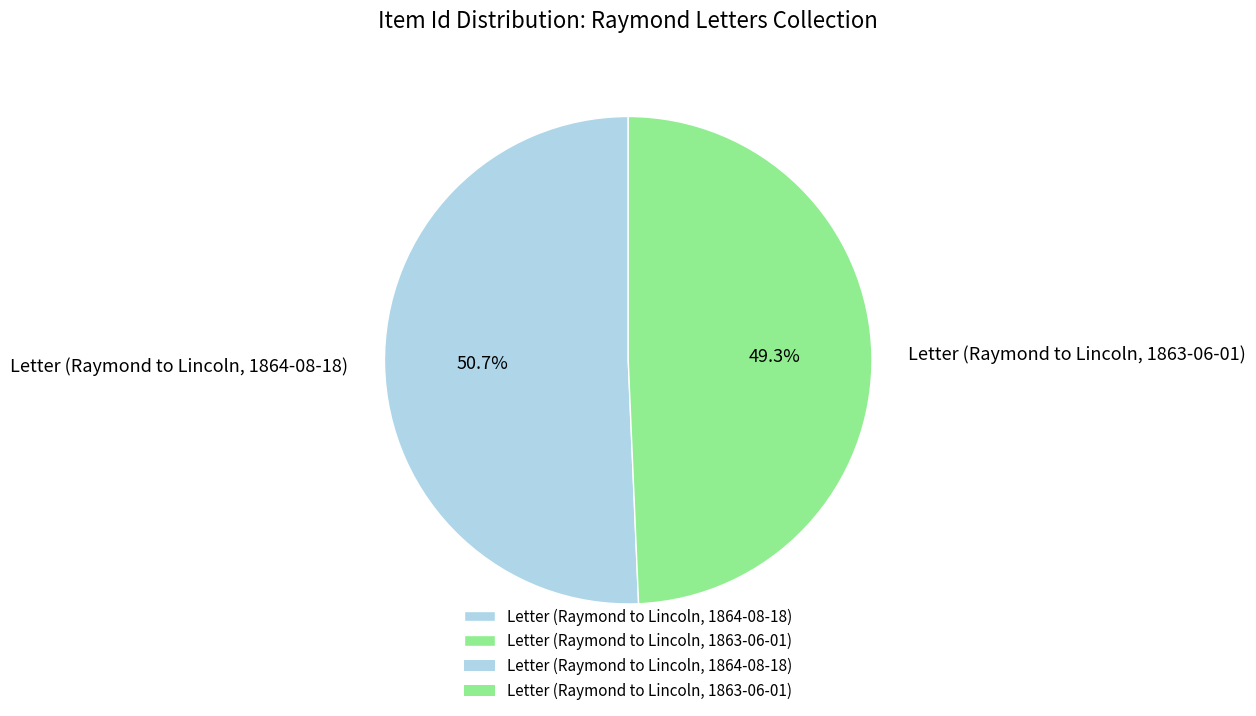

How much of the chart is everything except Letter (Raymond to Lincoln, 1863-06-01)?

50.7%